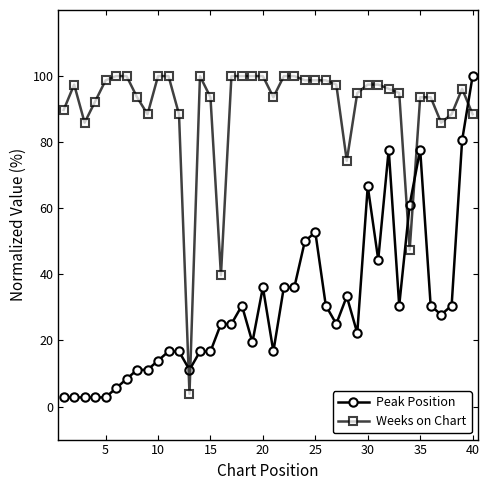

How many times do Weeks on Chart and Peak Position cross each other?

5